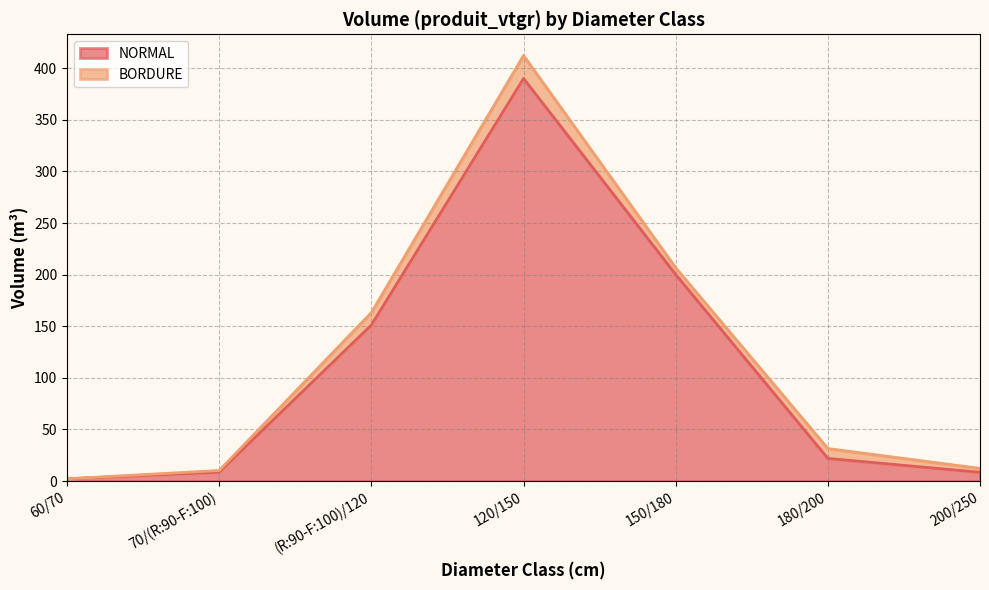

Which has a higher value, 200/250 or 70/(R:90-F:100)?

70/(R:90-F:100)